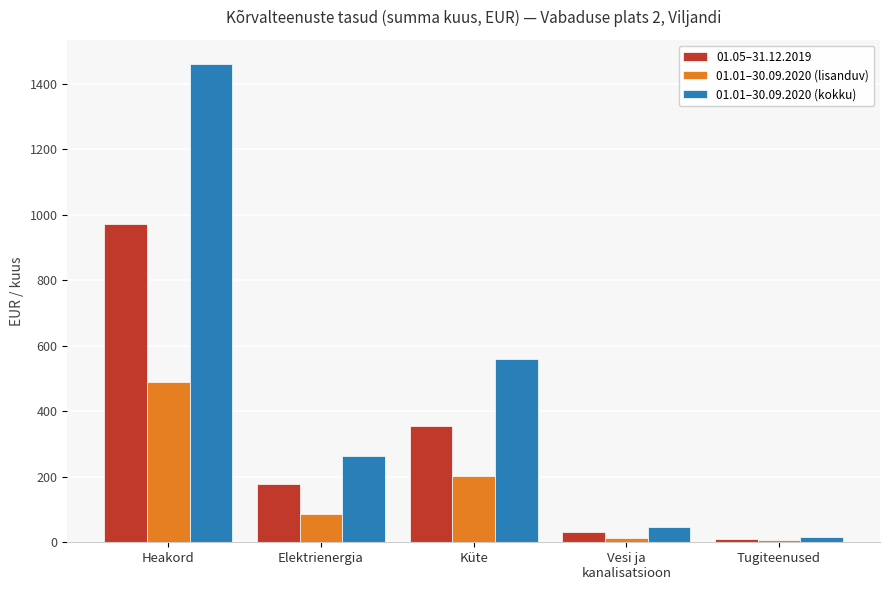

Which series has the widest spread of values?

01.01–30.09.2020 (kokku)